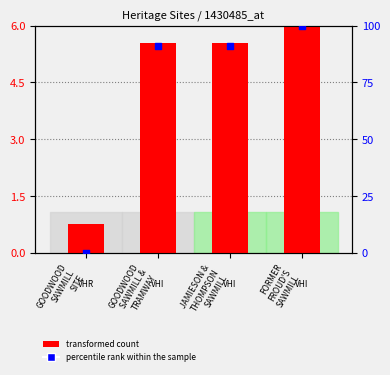

What is the total value across all series at GOODWOOD
SAWMILL &
TRAMWAY?

96.5